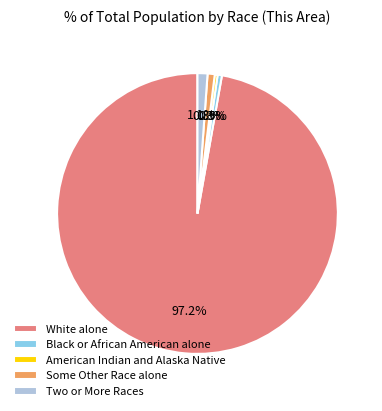

To the nearest percent, what is the difference between the American Indian and Alaska Native and Two or More Races slice percentages?

1%